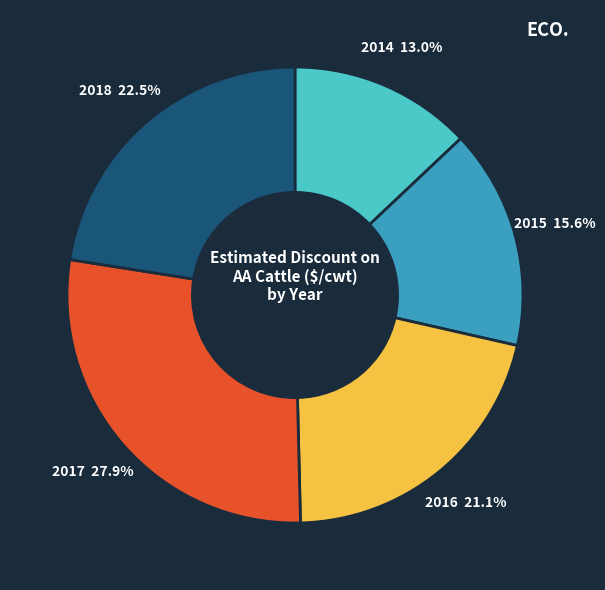

Is there any slice that represents more than half of the pie?

No